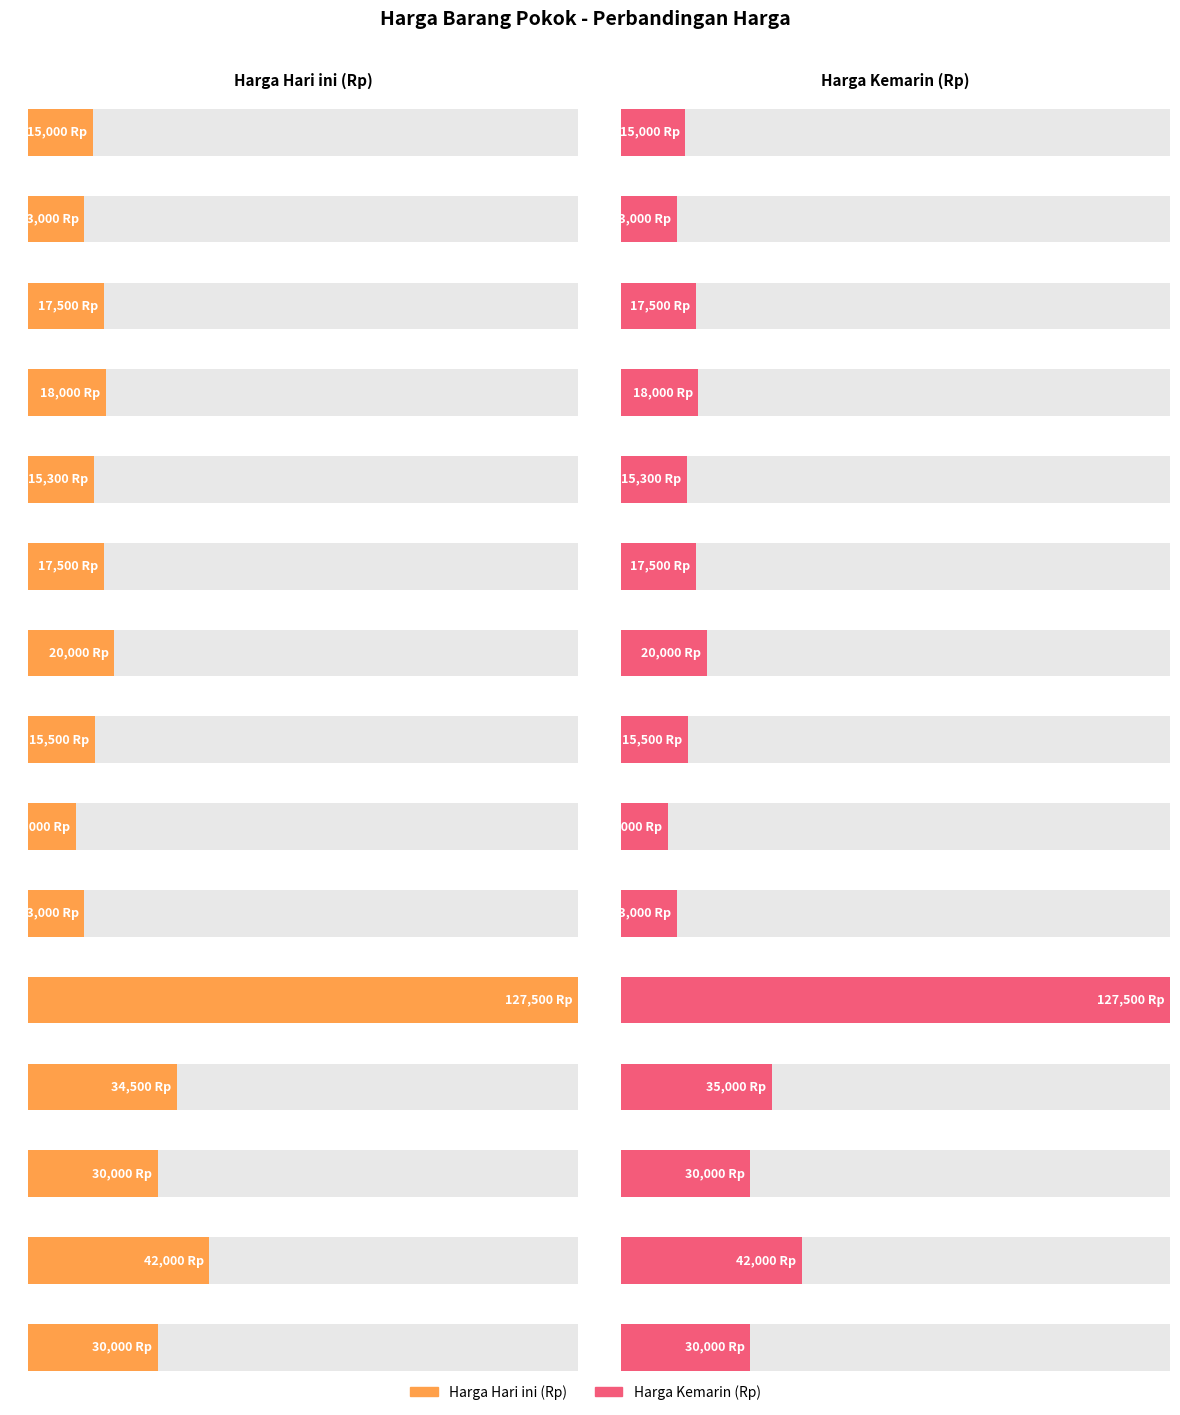

Between Beras Medium and Cabe Rawit, which series saw the biggest shift?

Harga Hari ini (Rp)